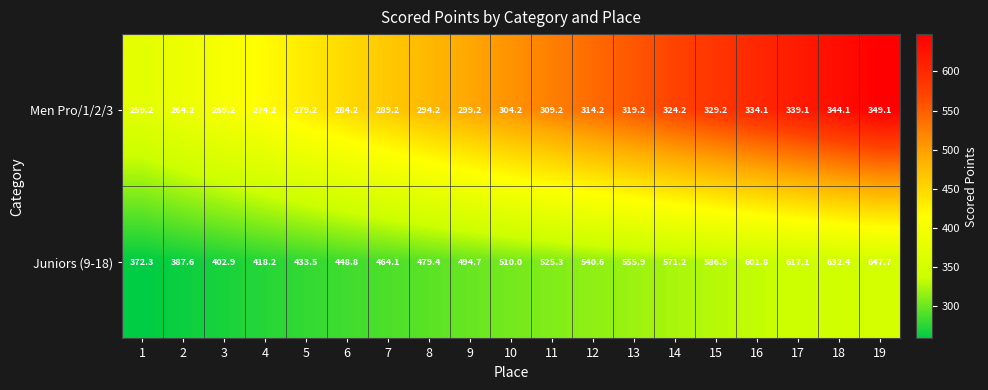

What is the difference between the Men Pro/1/2/3 values at 10 and 15?

25.0